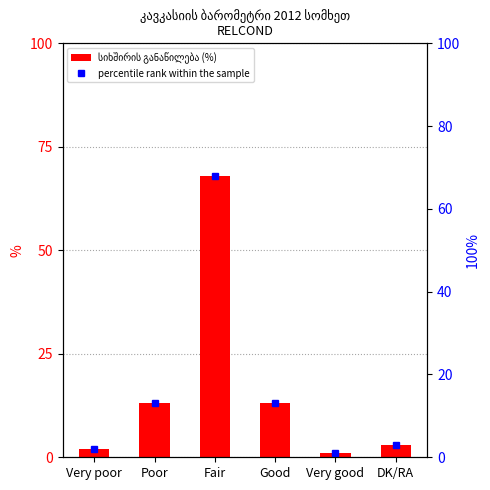

What is the ratio of the value at Very good to the value at DK/RA?

0.3